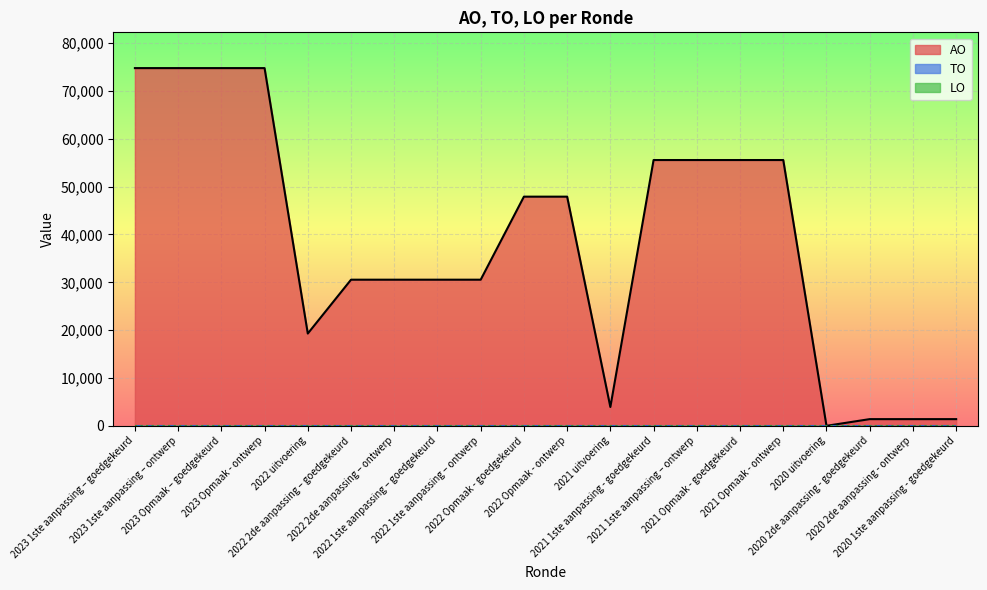

True or false: TO has more than 1 interior local peaks.

False